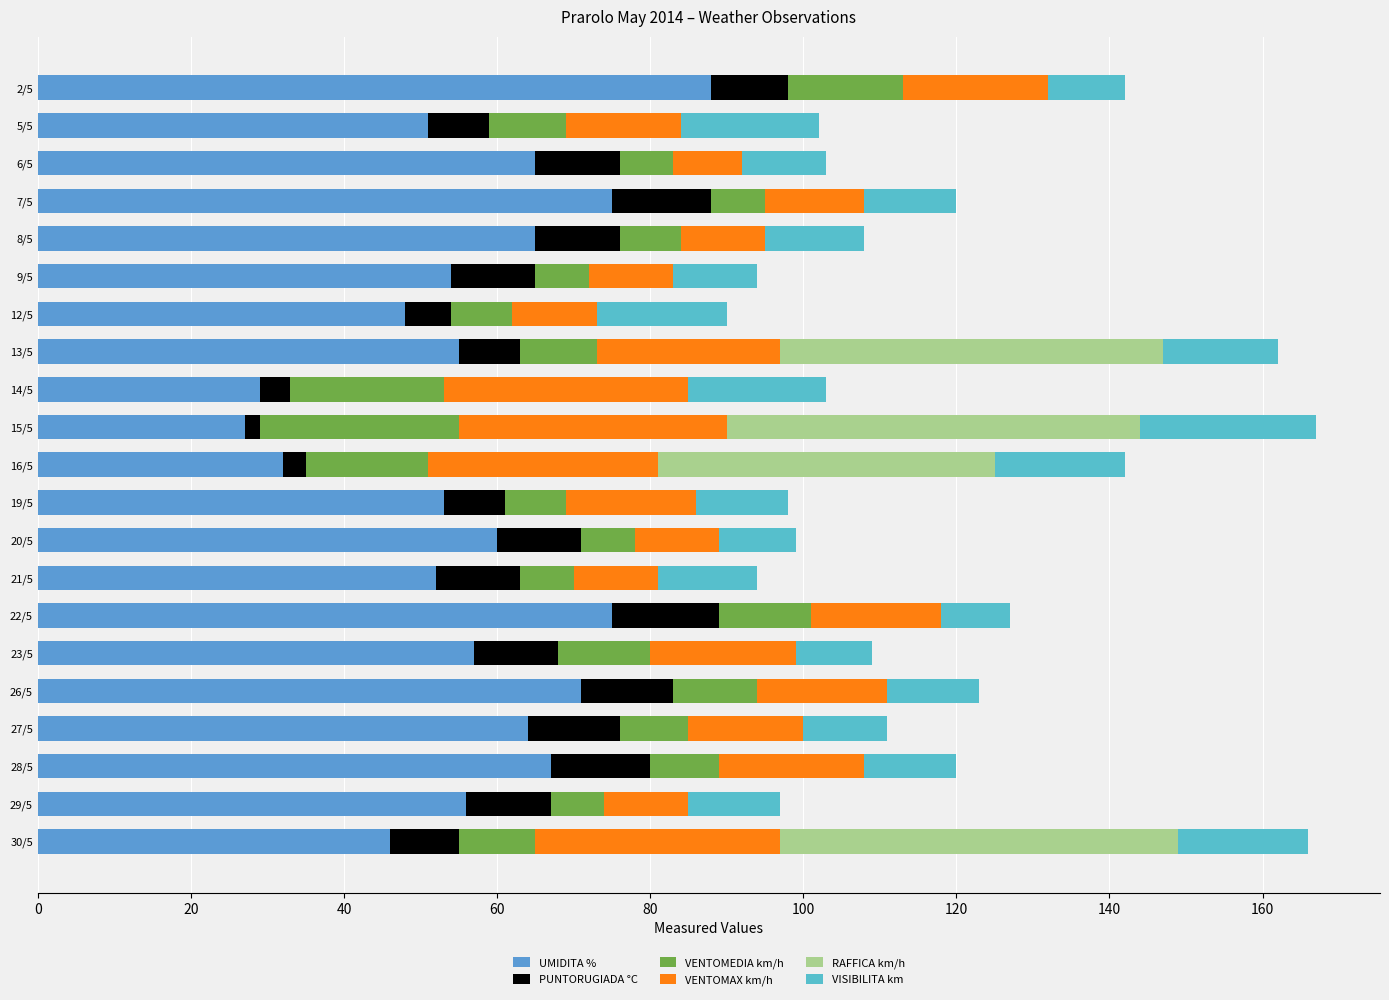

Count the number of data series in this chart.

6